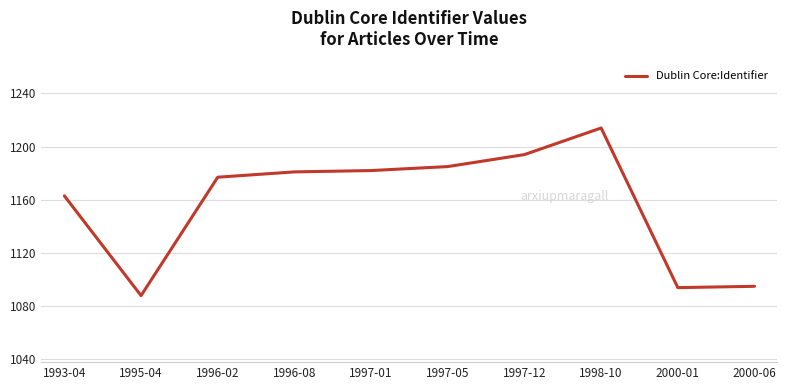

What position from the right is 1993-04?

10